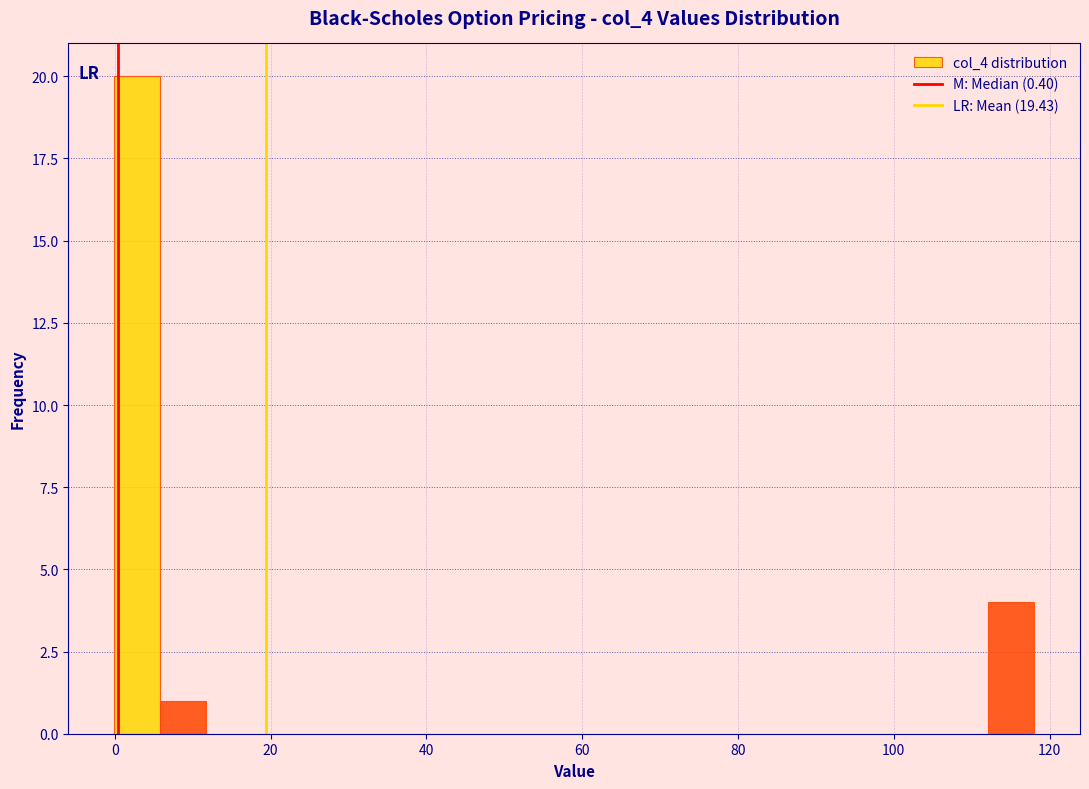

Around what value on the x-axis is the tallest bar? Give the approximate position of its centre, as read against the axis.

2